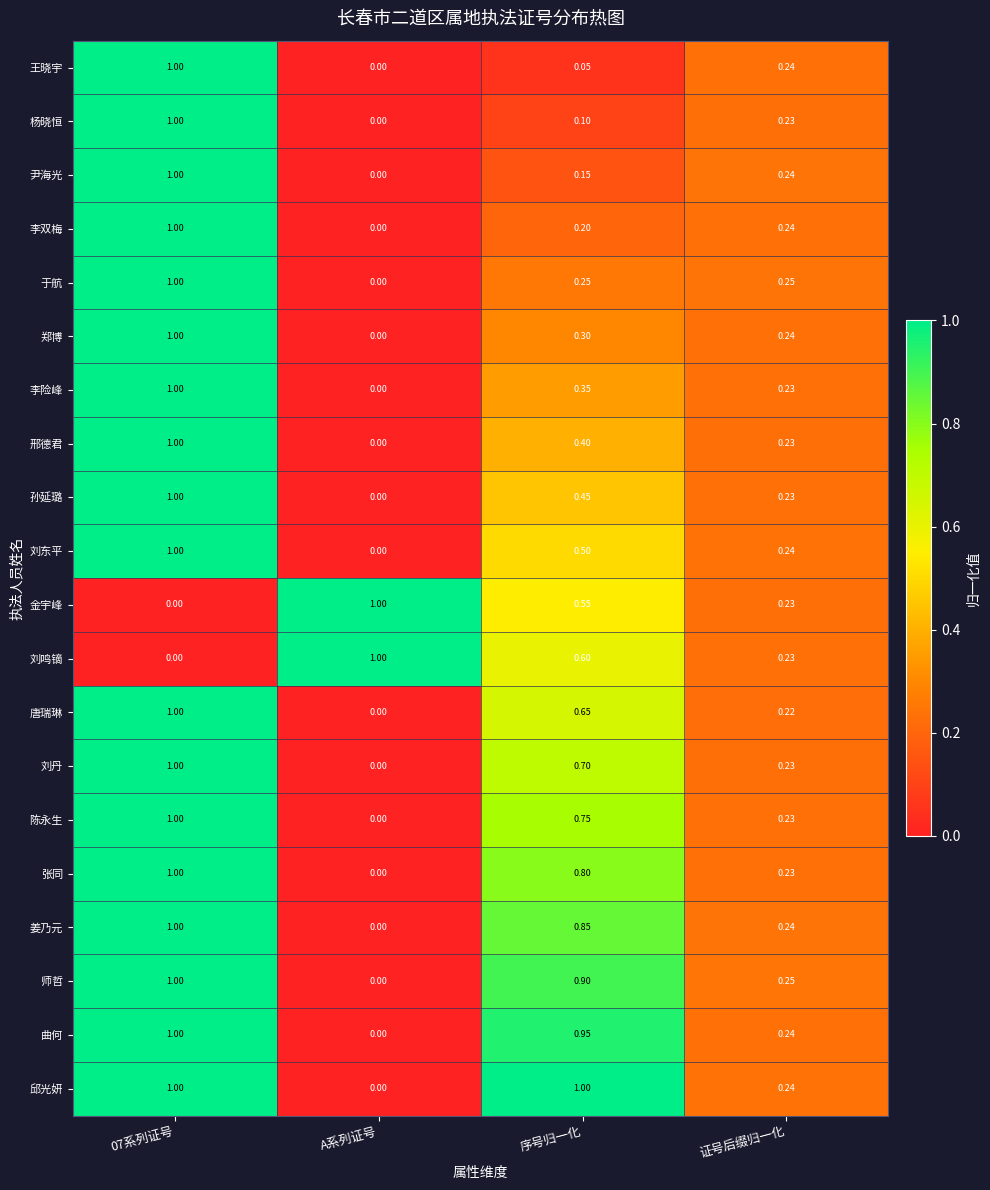

Which series changed the most between 序号归一化 and 证号后缀归一化?

邱光妍